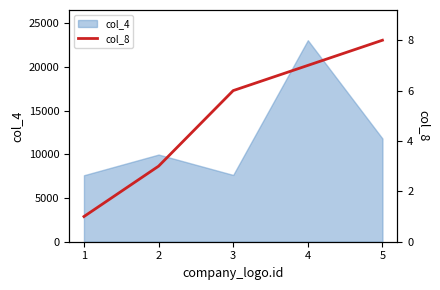

The value of col_4 at 5 is 17613. True or false?

False